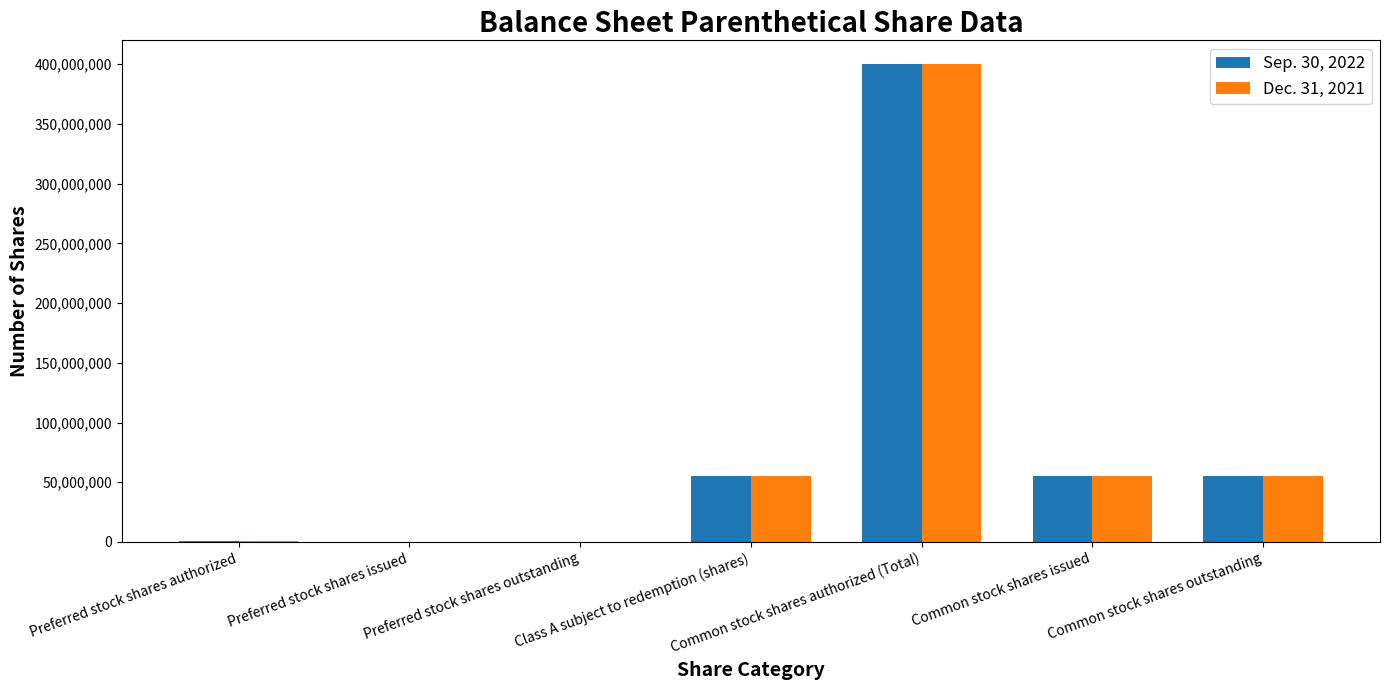

What is the greatest value displayed?

400000000